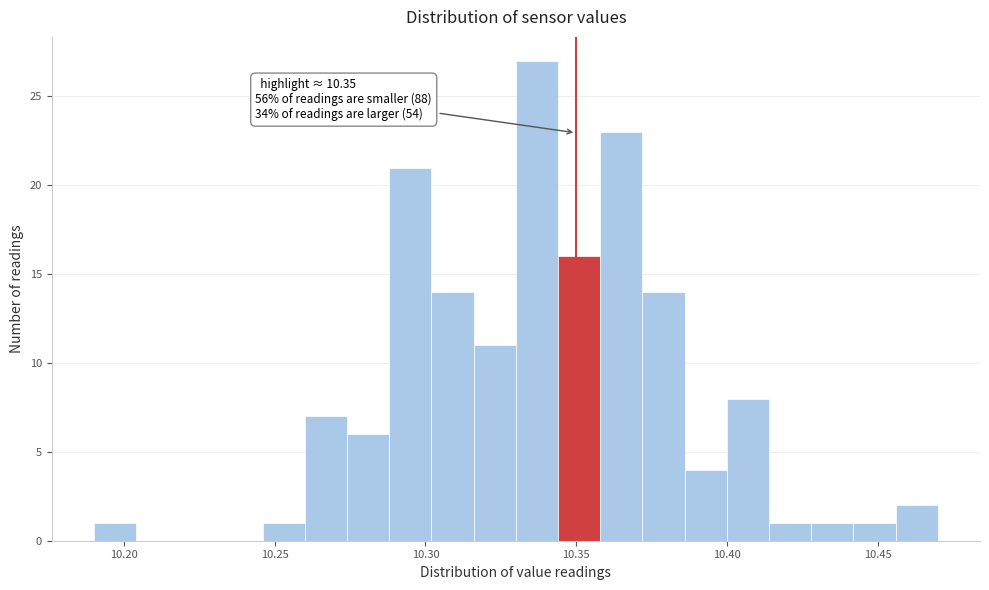

Around what value on the x-axis is the tallest bar? Give the approximate position of its centre, as read against the axis.

10.335